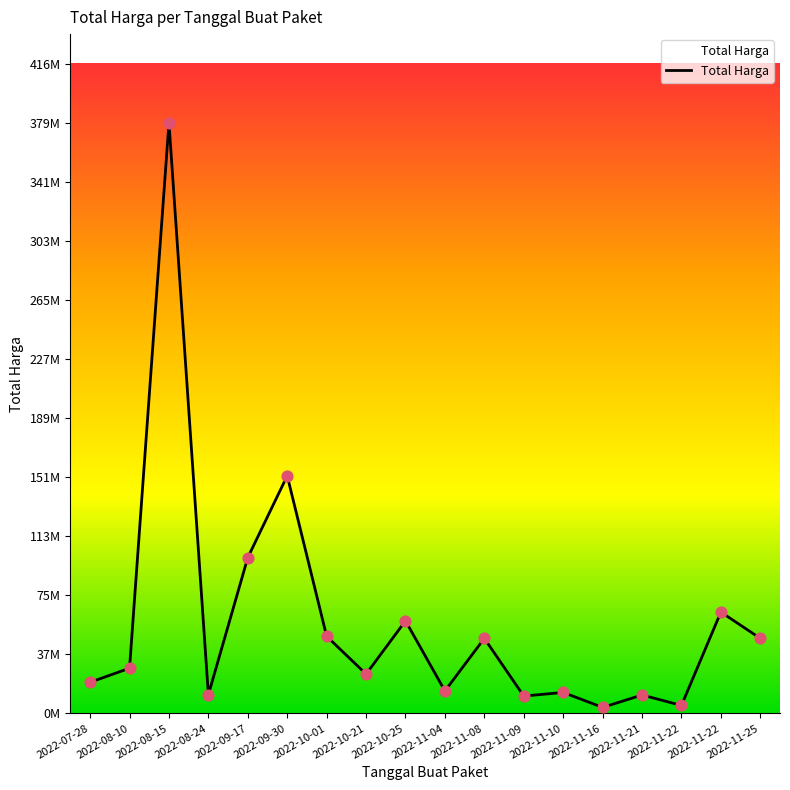

Is this an area chart (filled region under the line)?

Yes